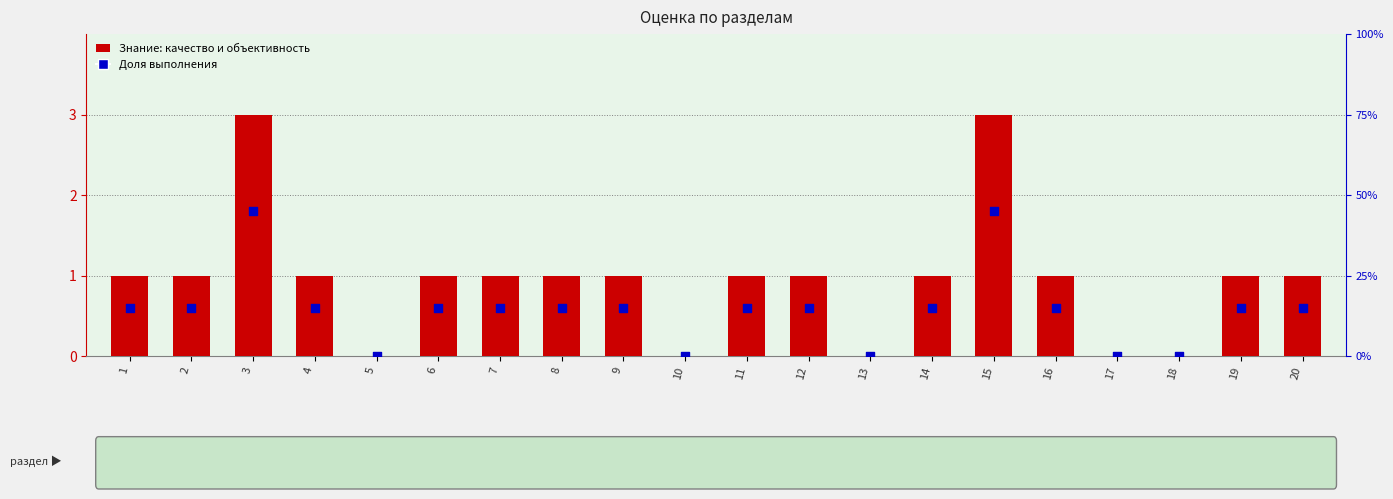

Which series contains the highest Y value?

Знание: качество и объективность